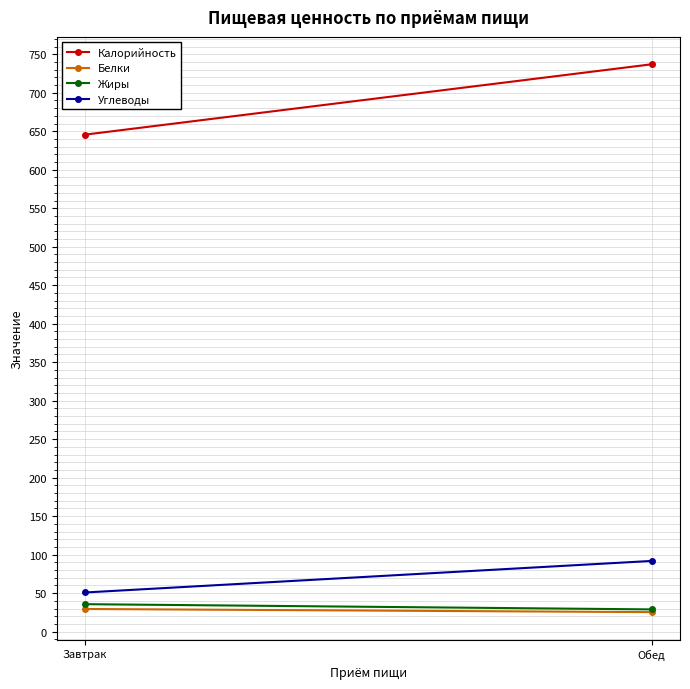

At which label is Жиры closest to 32?

Обед